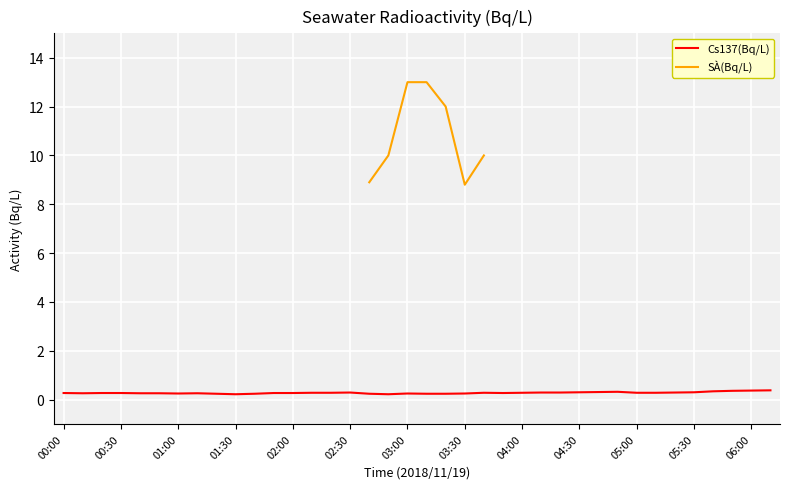

What is the difference between the second highest and second lowest values?

0.1